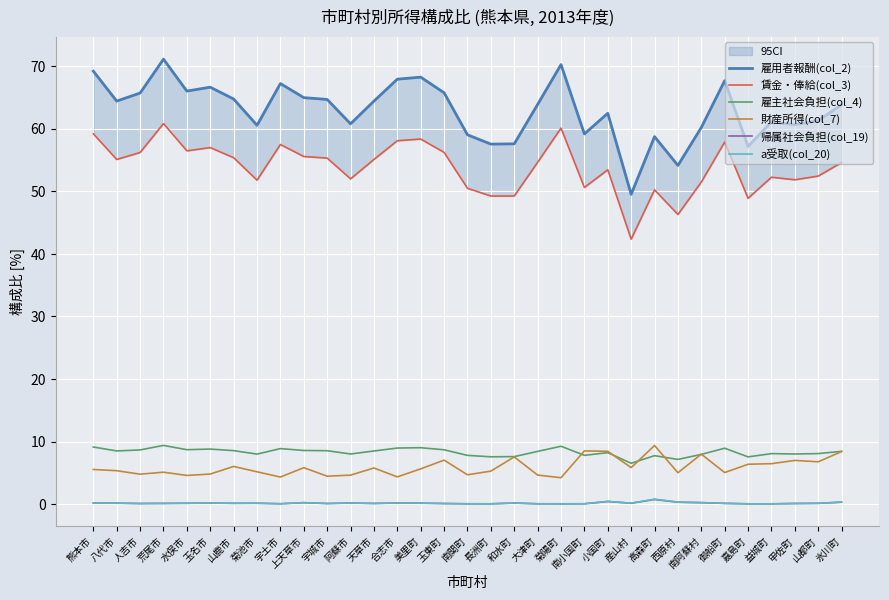

True or false: 雇用者報酬(col_2) and 財産所得(col_7) cross at least once.

False